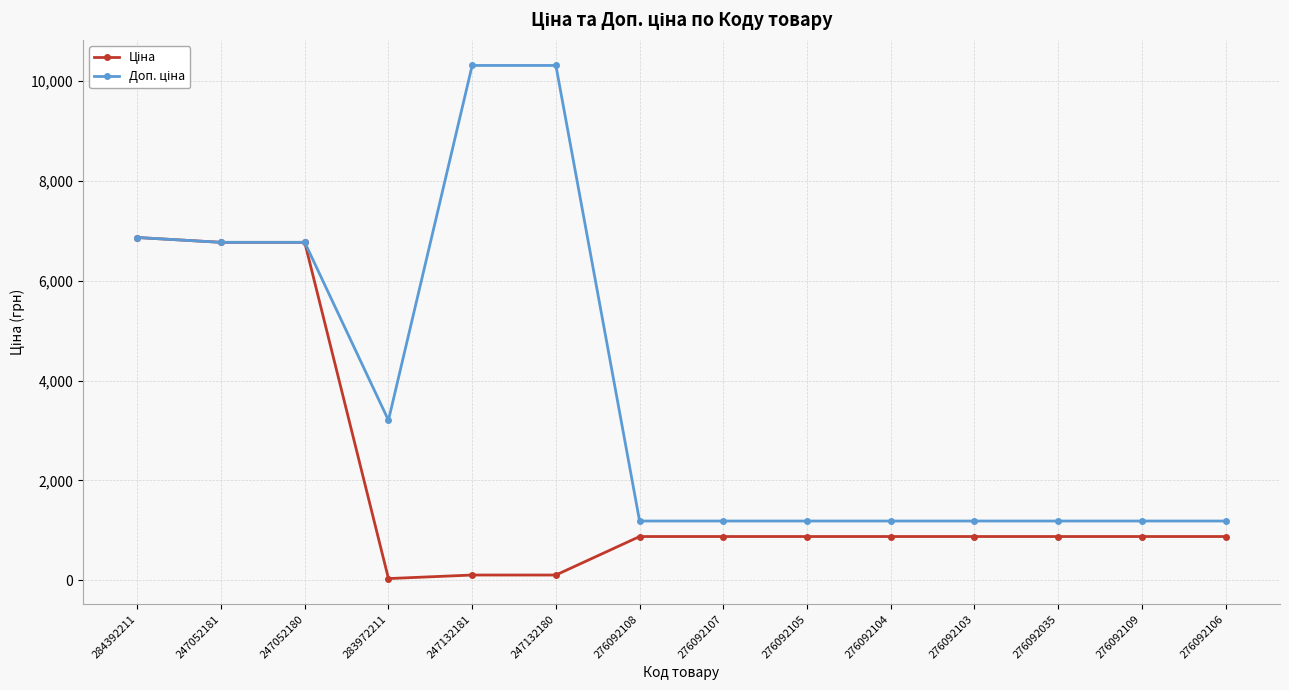

What is the total value across all series at 276092109?

2060.3